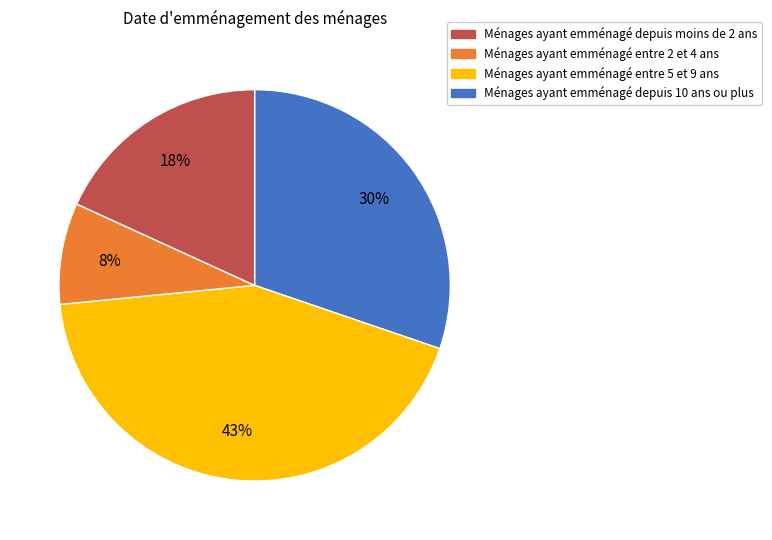

To the nearest percent, what is the average slice percentage?

25%